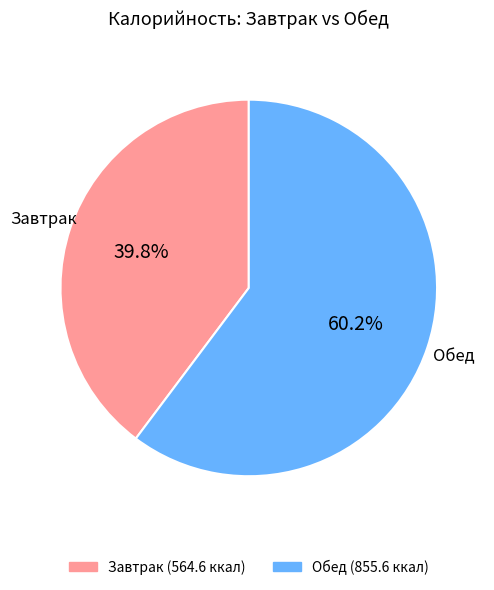

Is there any slice that represents more than half of the pie?

Yes